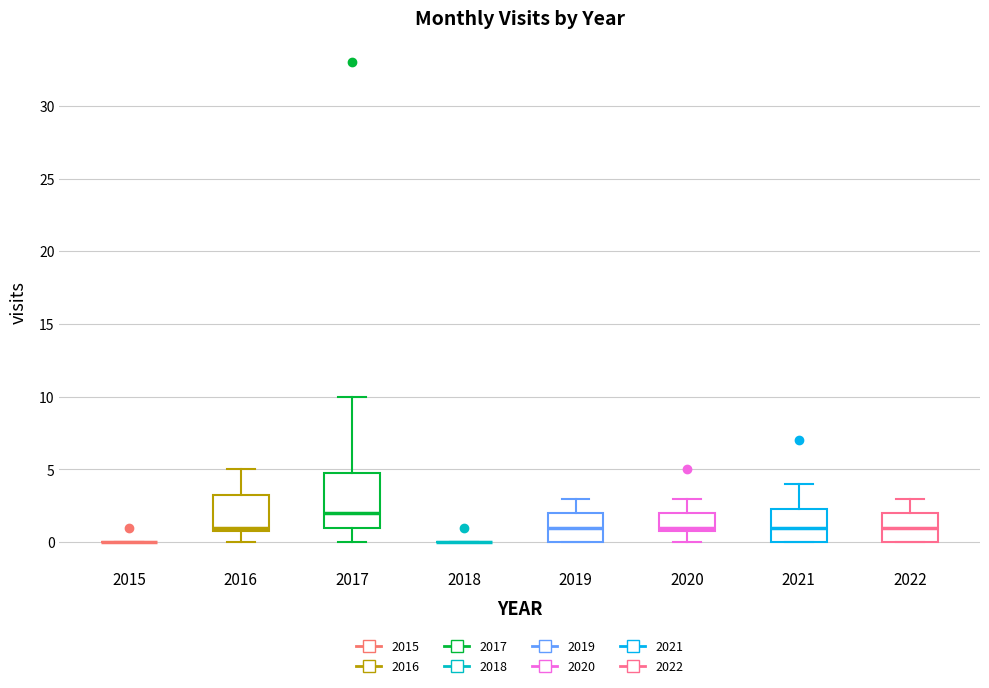

Reading left to right, transcribe this box plot: for each box, give where its median line is, the range the box spans, and where its two whiskers end, as read against the y-axis. The values are not printed on the chart, so give them approximately, as read against the axis.

2015: box collapsed to a line at 0.0, whiskers 0.0 to 0.0
2016: median 1.0 (just above the box's lower edge), box 1.0 to 3.5, whiskers 0.0 to 5.0
2017: median 2.0, box 1.0 to 5.0, whiskers 0.0 to 10.0
2018: box collapsed to a line at 0.0, whiskers 0.0 to 0.0
2019: median 1.0, box 0.0 to 2.0, whiskers 0.0 to 3.0
2020: median 1.0 (just above the box's lower edge), box 1.0 to 2.0, whiskers 0.0 to 3.0
2021: median 1.0, box 0.0 to 2.5, whiskers 0.0 to 4.0
2022: median 1.0, box 0.0 to 2.0, whiskers 0.0 to 3.0